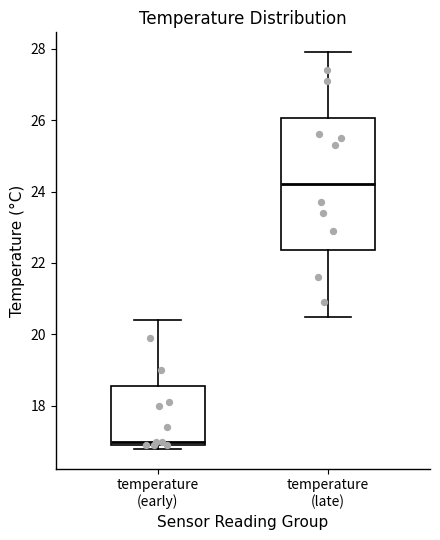

Where is the lower edge of the box for temperature (late) on the y-axis? The values are not printed on the chart, so give them approximately, as read against the axis.

22.4